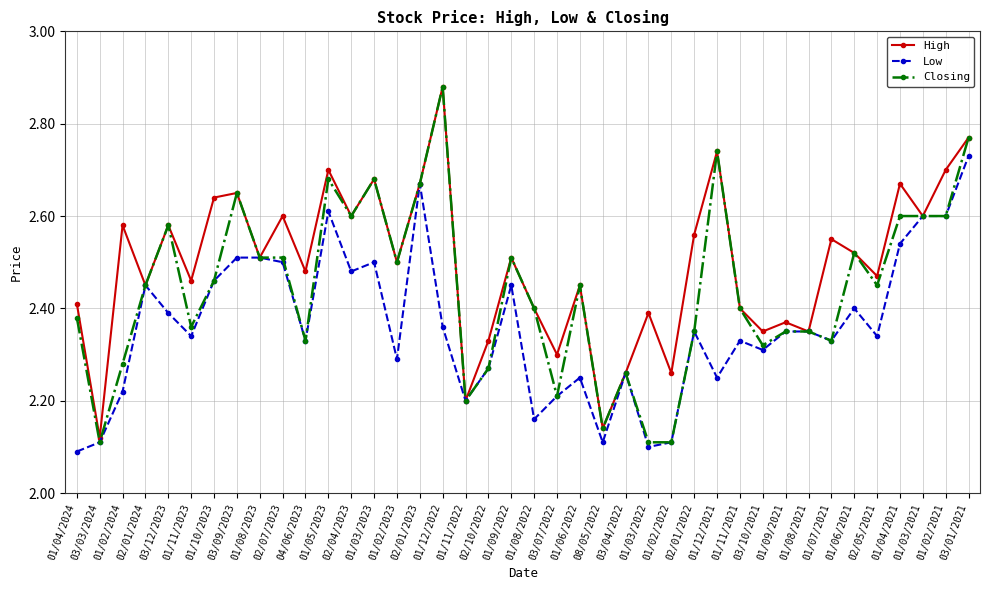

The High series shows 1.6 at 01/02/2021. True or false?

False